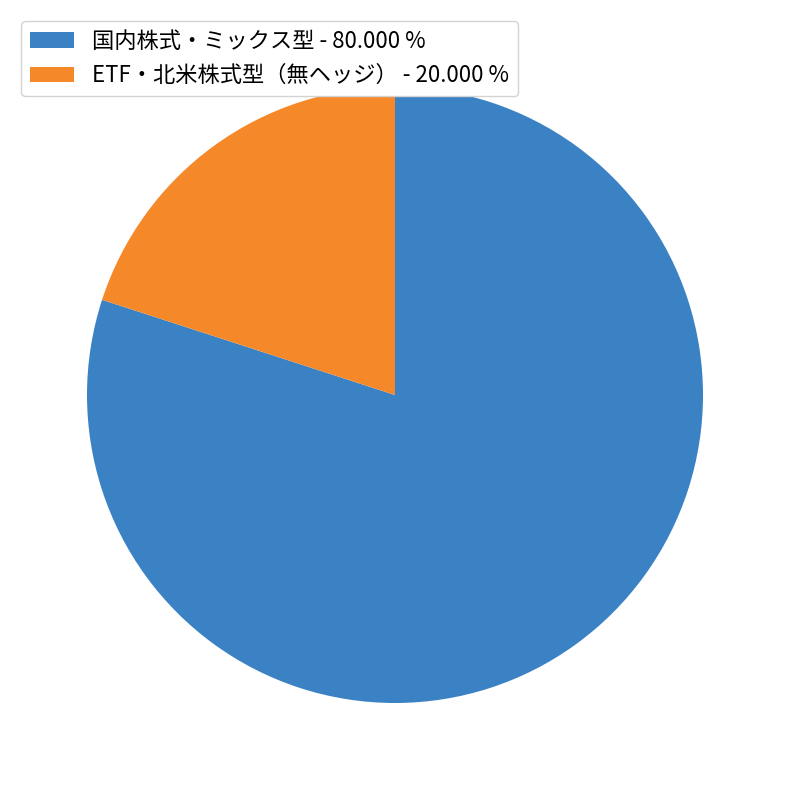

Is the sum of 国内株式・ミックス型 and ETF・北米株式型（無ヘッジ） greater than half?

Yes